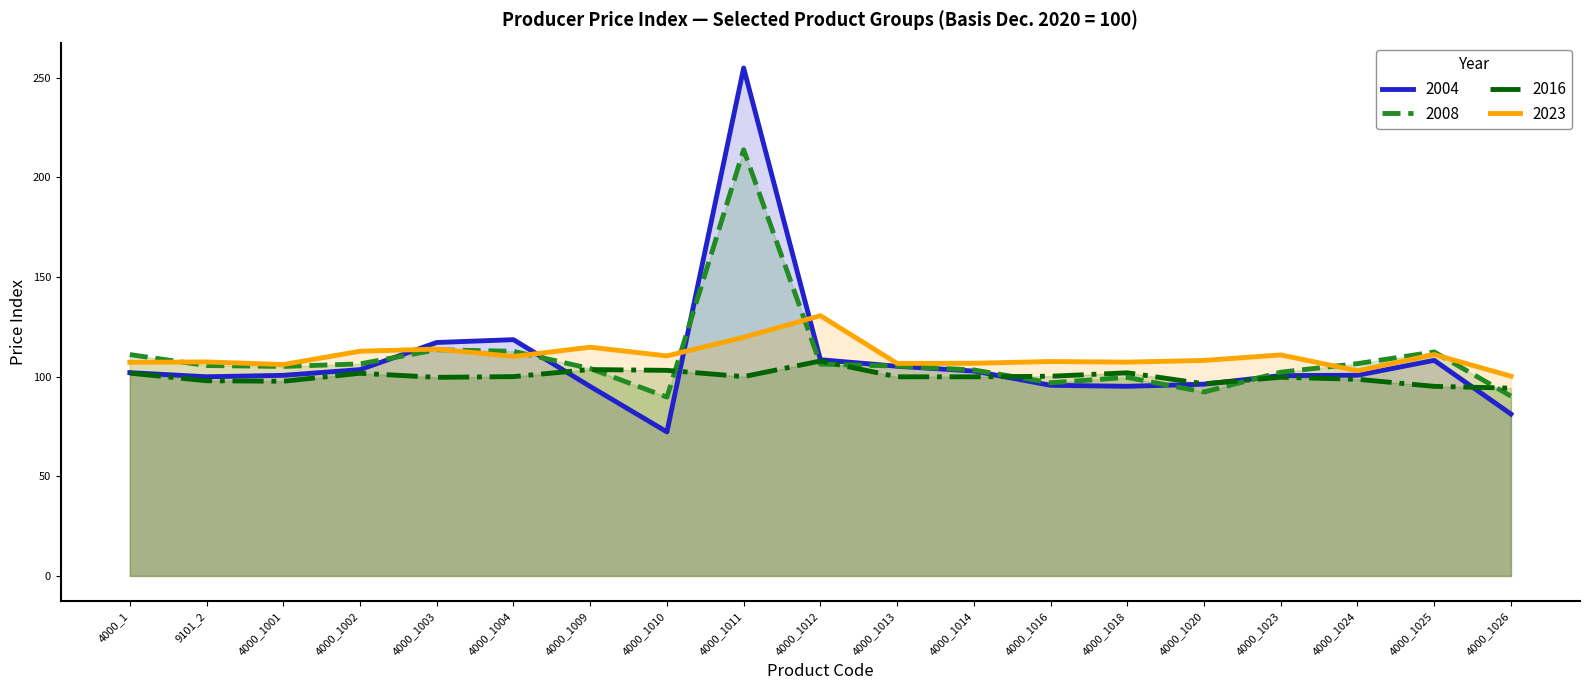

What are all the series names shown in the legend?

2004, 2008, 2016, 2023